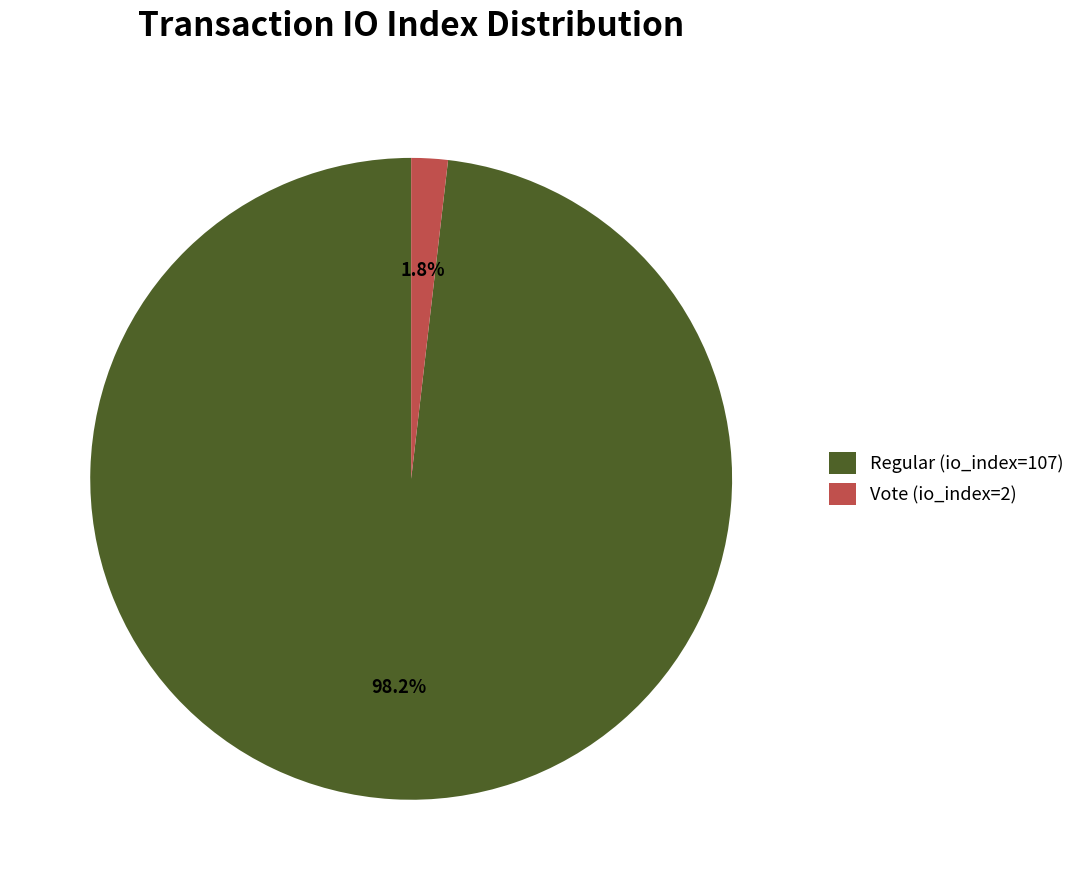

How many slices are in this pie chart?

2